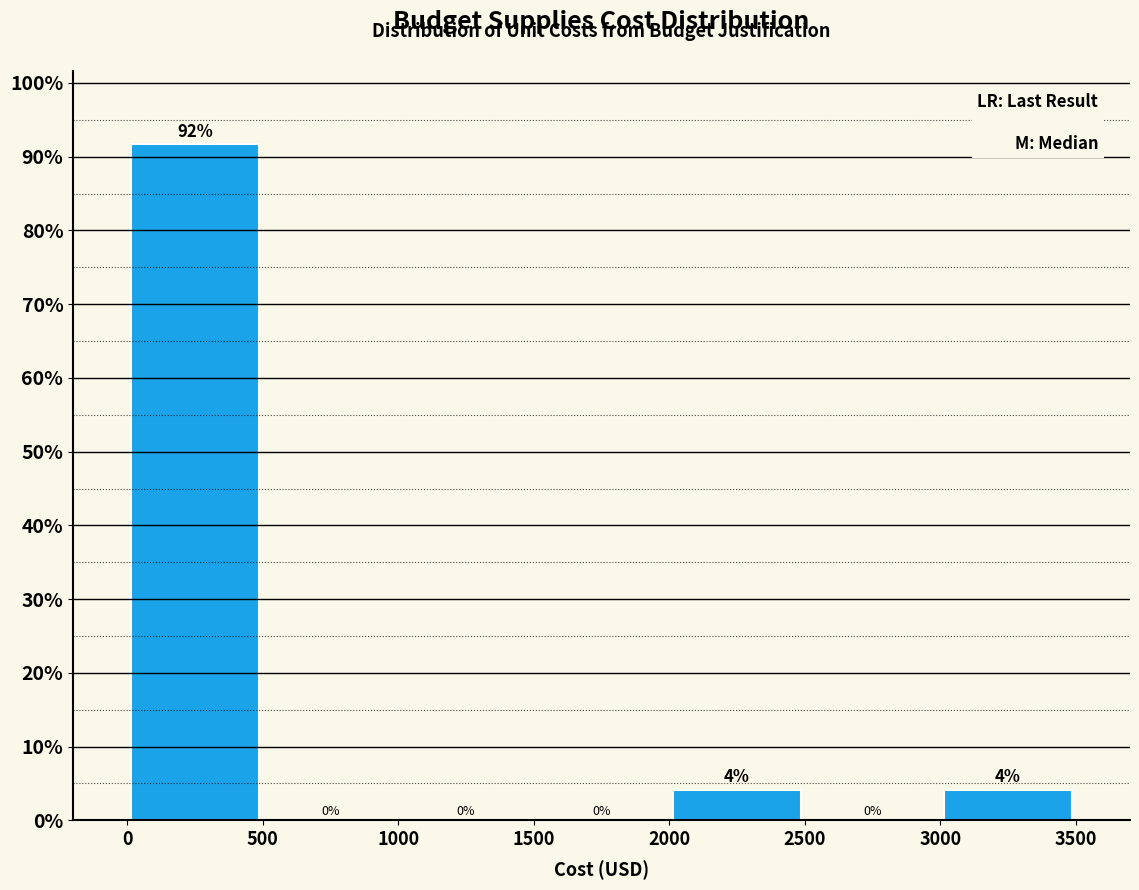

Over which range of the x-axis is the bar tallest?

0 to 500